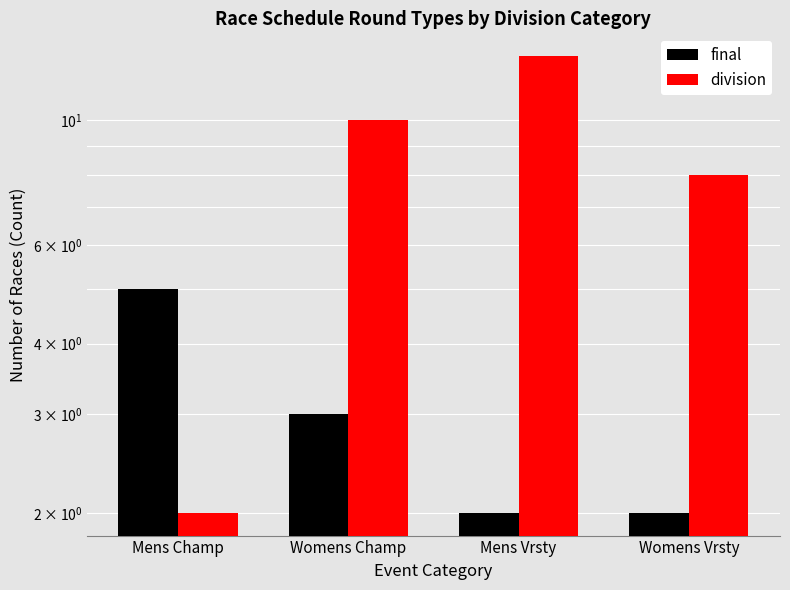

What is the value of the final bar at the 2nd from the left?

3